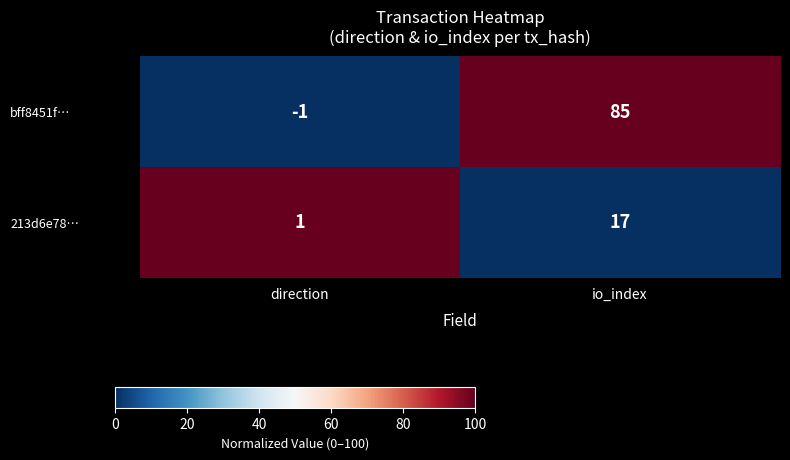

Where is 213d6e78… nearest to the value 9?

direction